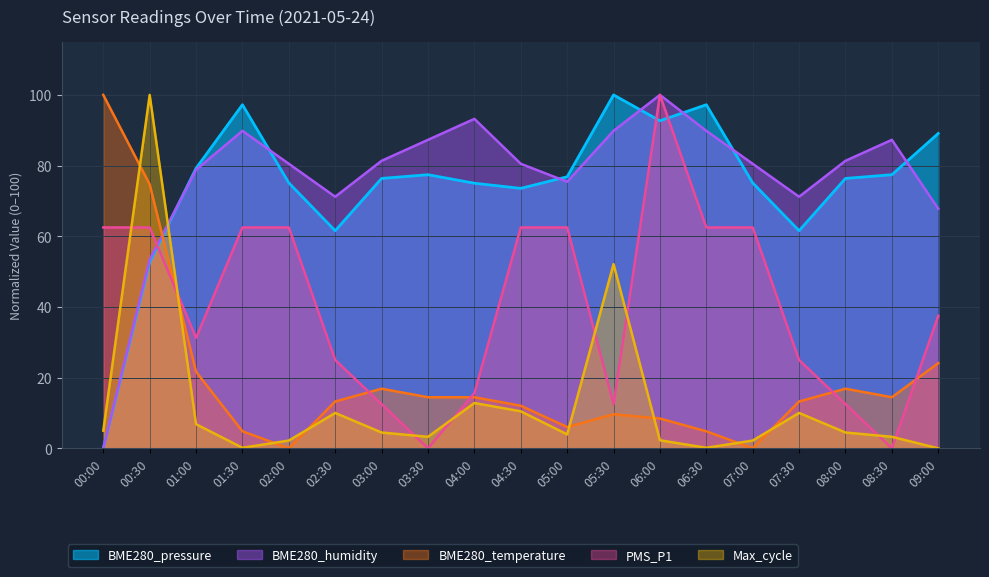

How many times do BME280_pressure and BME280_temperature cross each other?

1